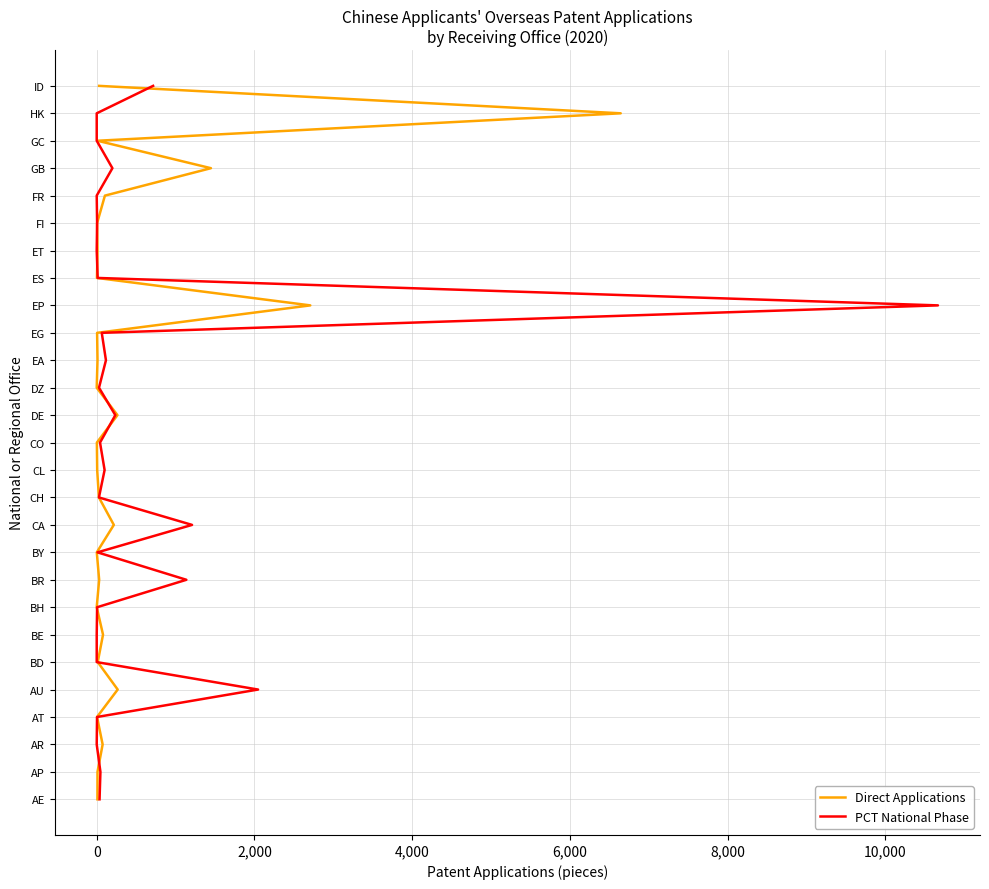

How many lines are shown in the chart?

2